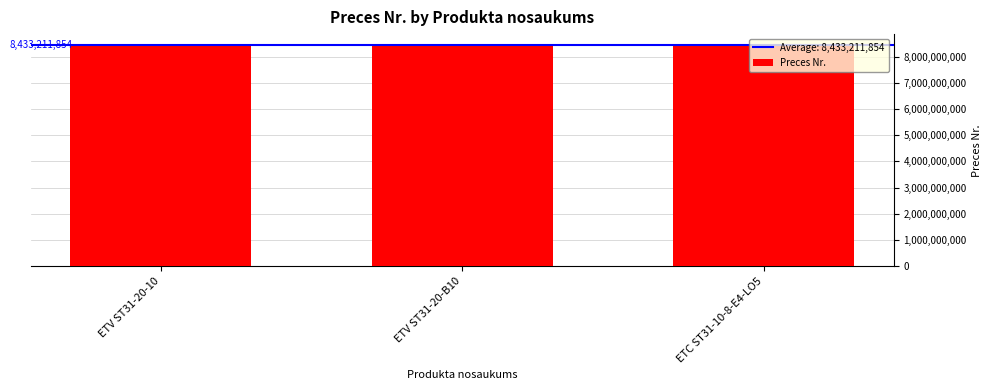

How many data points does each series have?

3